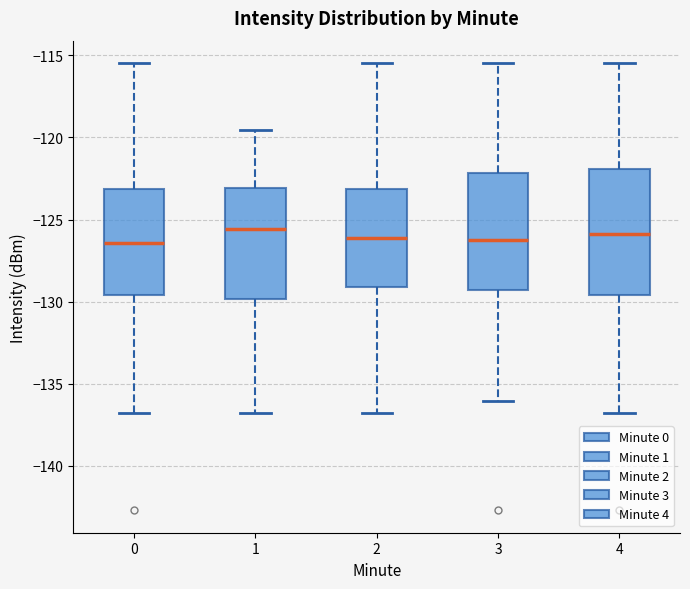

Reading left to right, transcribe this box plot: for each box, give where its median line is, the range the box spans, and where its two whiskers end, as read against the y-axis. The values are not printed on the chart, so give them approximately, as read against the axis.

0: median -126.5, box -129.5 to -123.0, whiskers -137.0 to -115.5
1: median -125.5, box -130.0 to -123.0, whiskers -137.0 to -119.5
2: median -126.0, box -129.0 to -123.0, whiskers -137.0 to -115.5
3: median -126.5, box -129.5 to -122.0, whiskers -136.0 to -115.5
4: median -126.0, box -129.5 to -122.0, whiskers -137.0 to -115.5